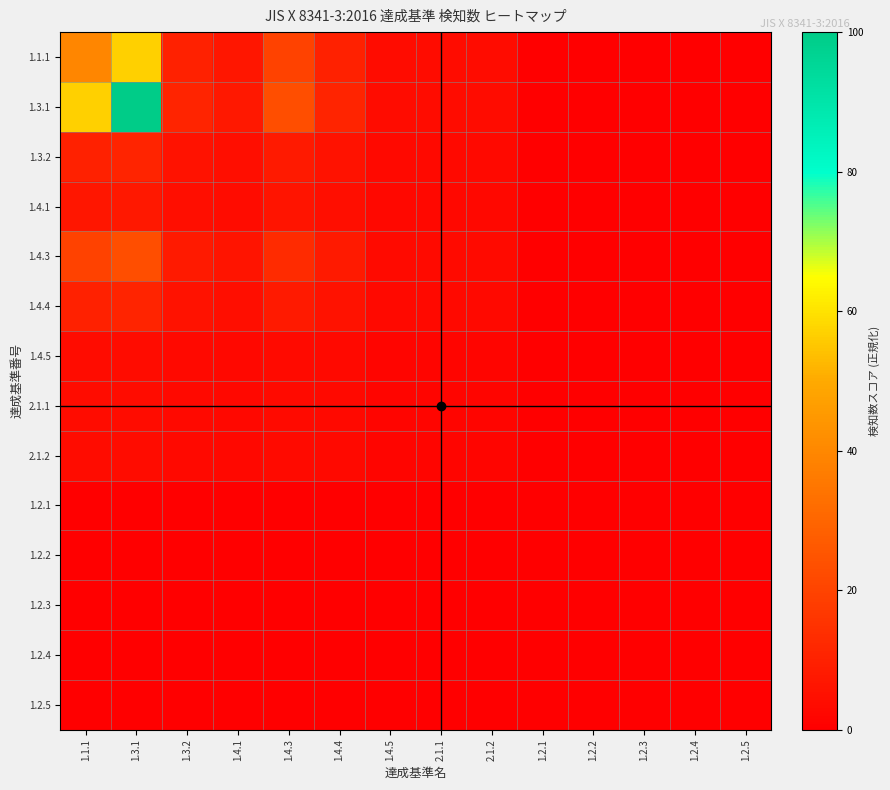

Which series has the largest range (max minus min)?

1.3.1